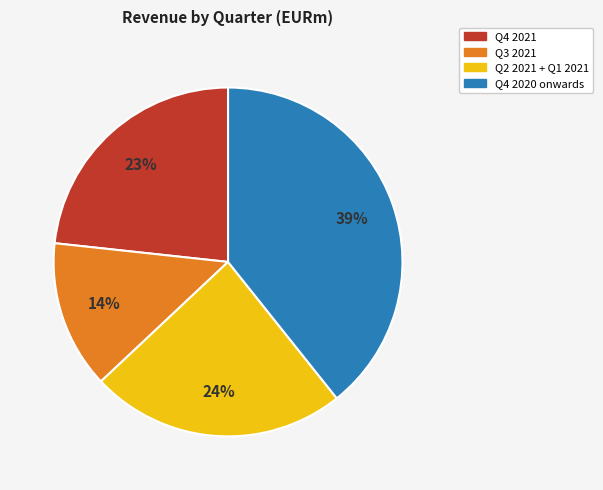

Is there a majority slice in this chart?

No